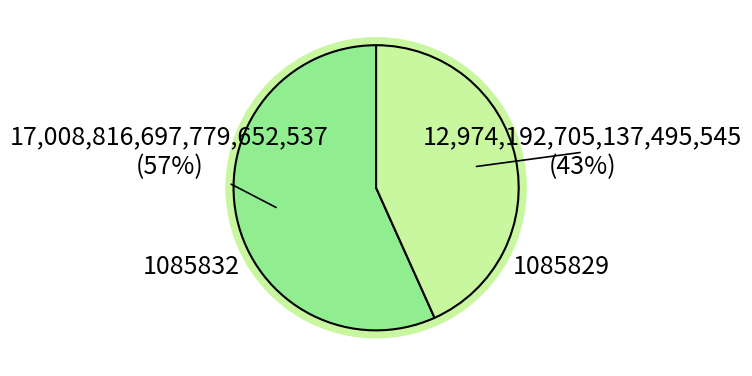

Combined, what portion of the pie is 1085832 and 1085829?

100.0%